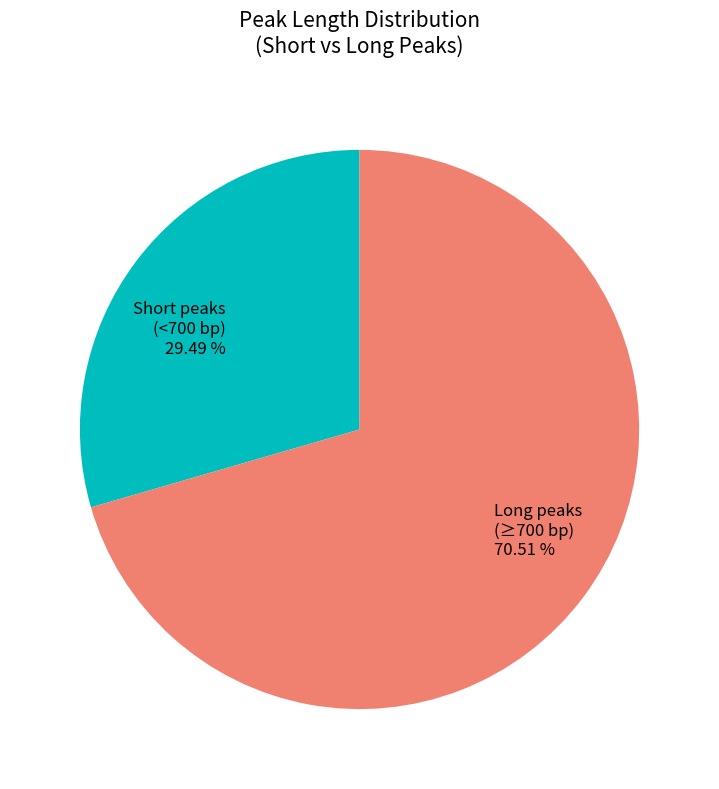

How many segments does this pie chart have?

2